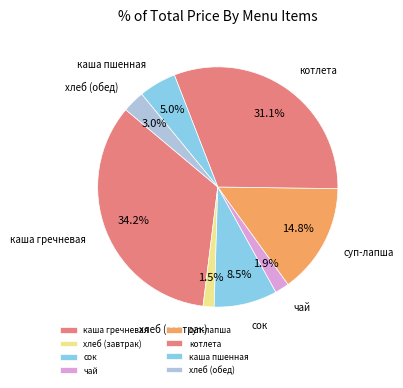

How much of the chart is everything except чай?

98.1%